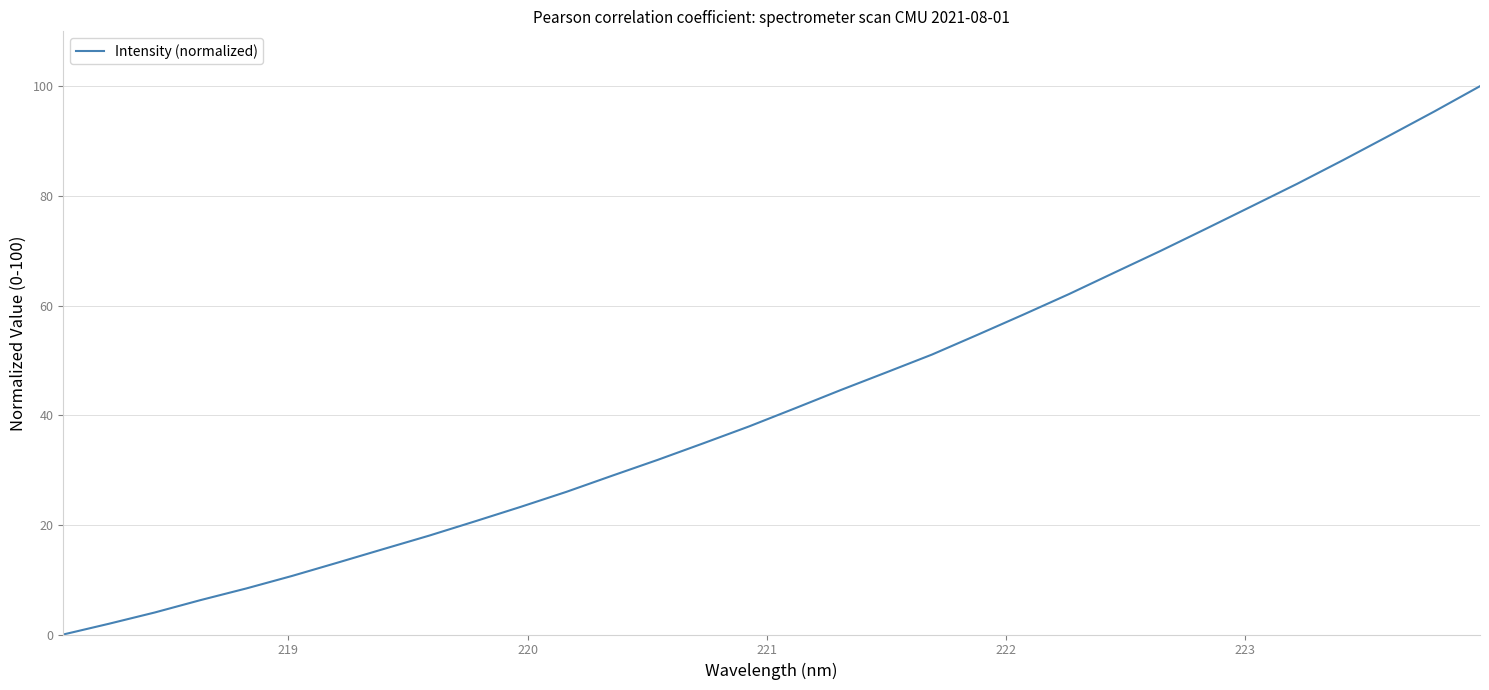

What is the difference between the maximum and minimum values?

100.0